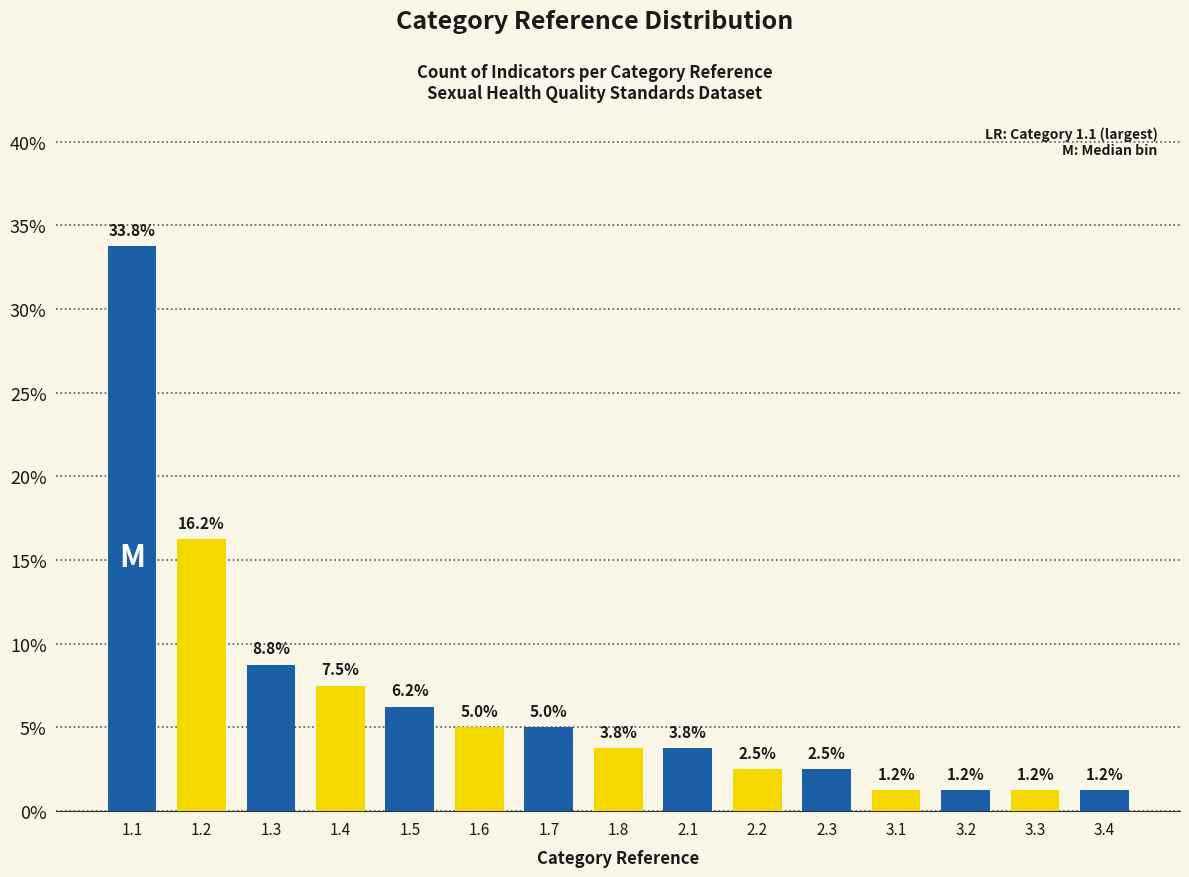

What is the label of the 9th bar from the left?

2.1